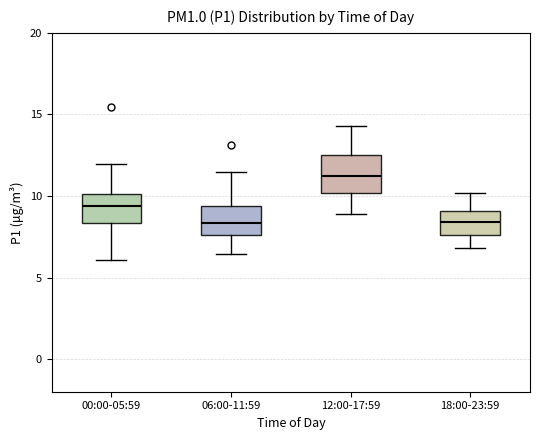

Which box has the highest median line?

12:00-17:59